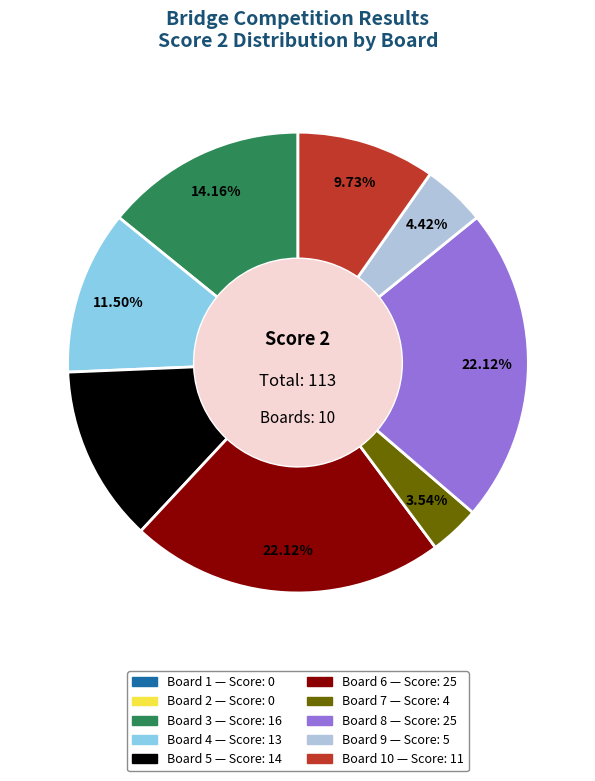

Is there any slice that represents more than half of the pie?

No